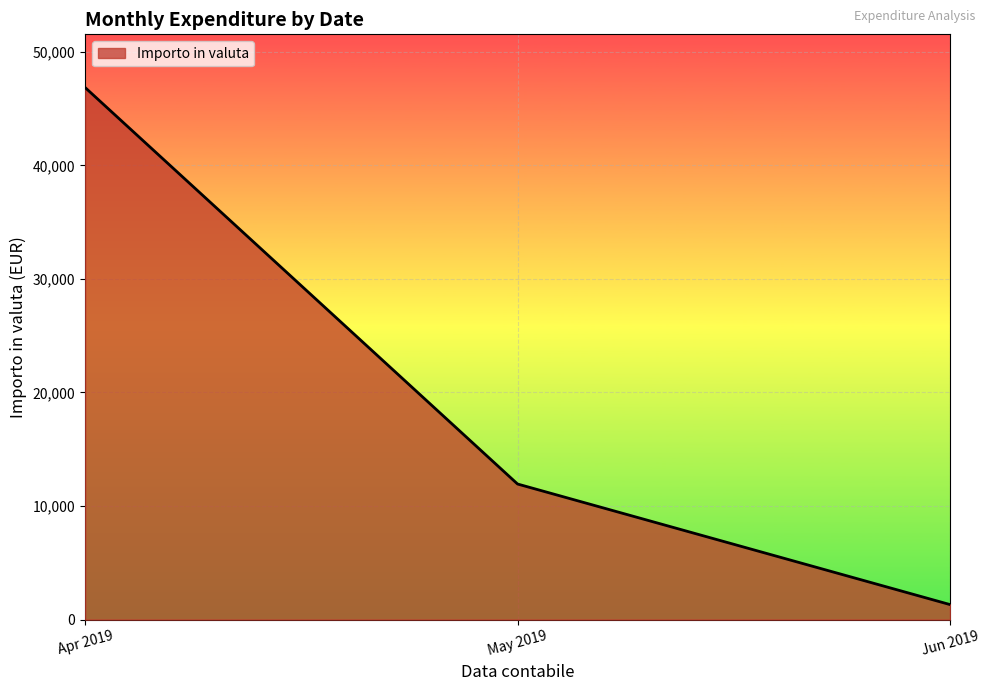

Reading left to right, what are all the values shown in this chart?

46859.9	11937.2	1319.0